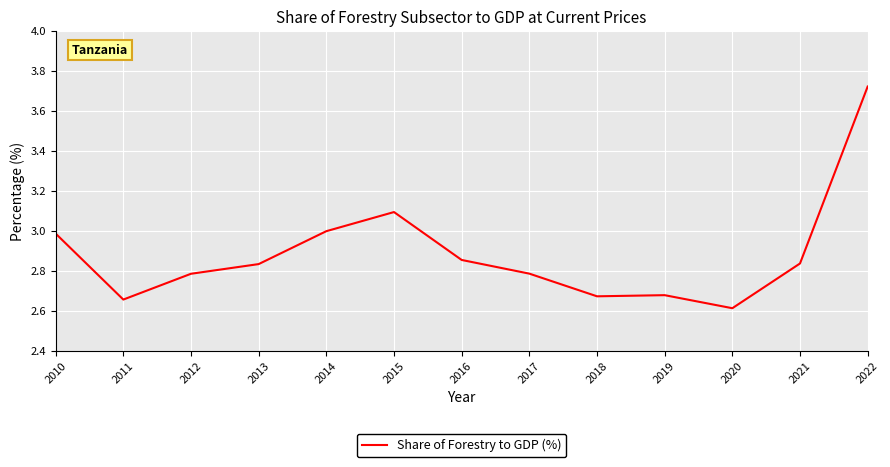

True or false: the data shows 4.2 at 2018.

False